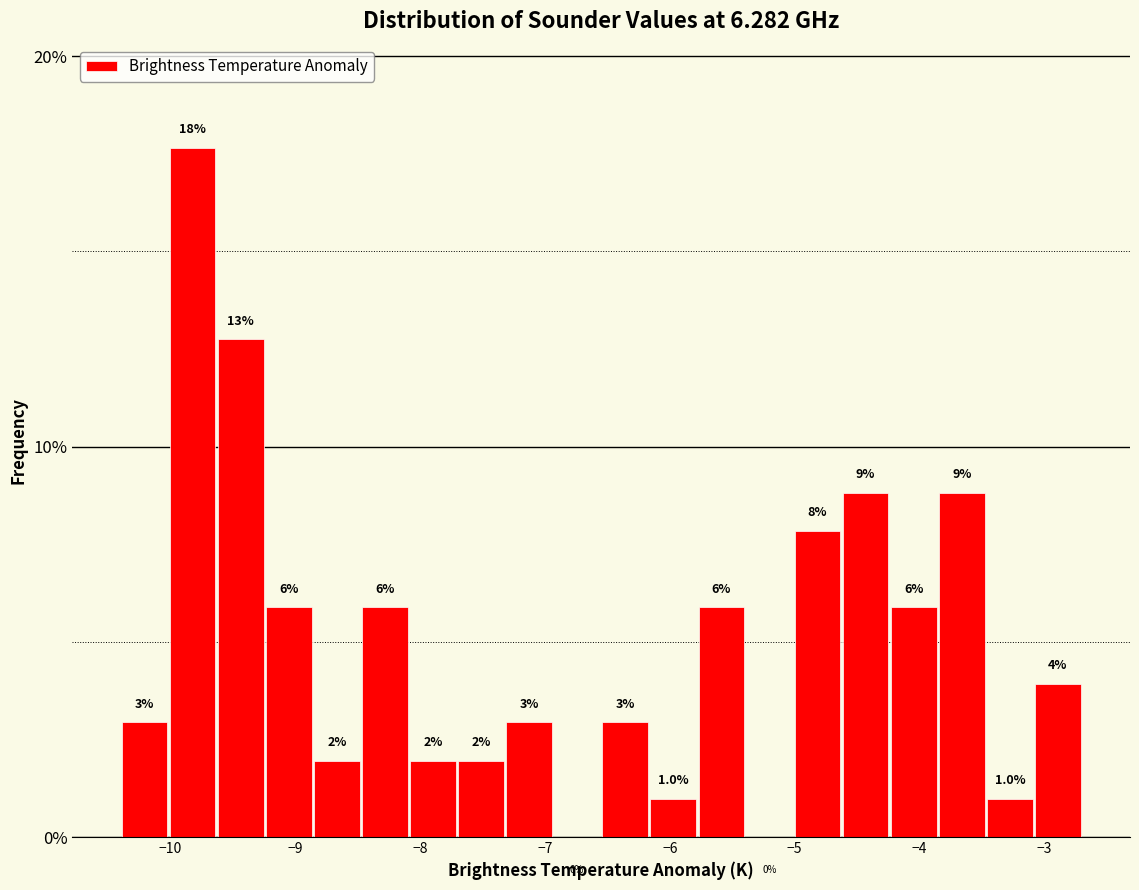

Read against the x-axis, roughly where is the centre of the tallest bar?

-9.8